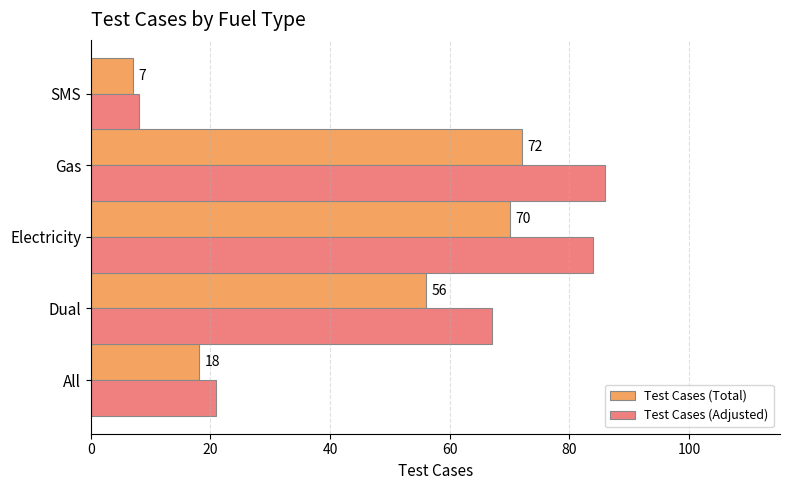

At Electricity, list the series in order from smallest to largest.

Test Cases (Total), Test Cases (Adjusted)